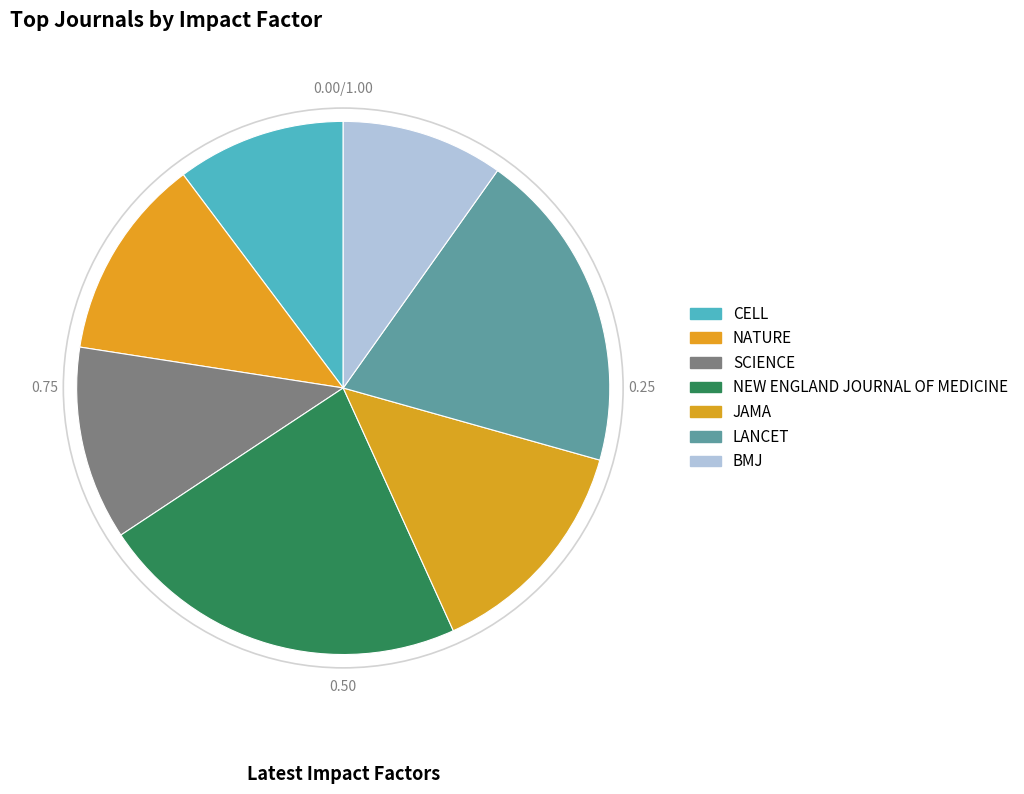

How many slices are in this pie chart?

7